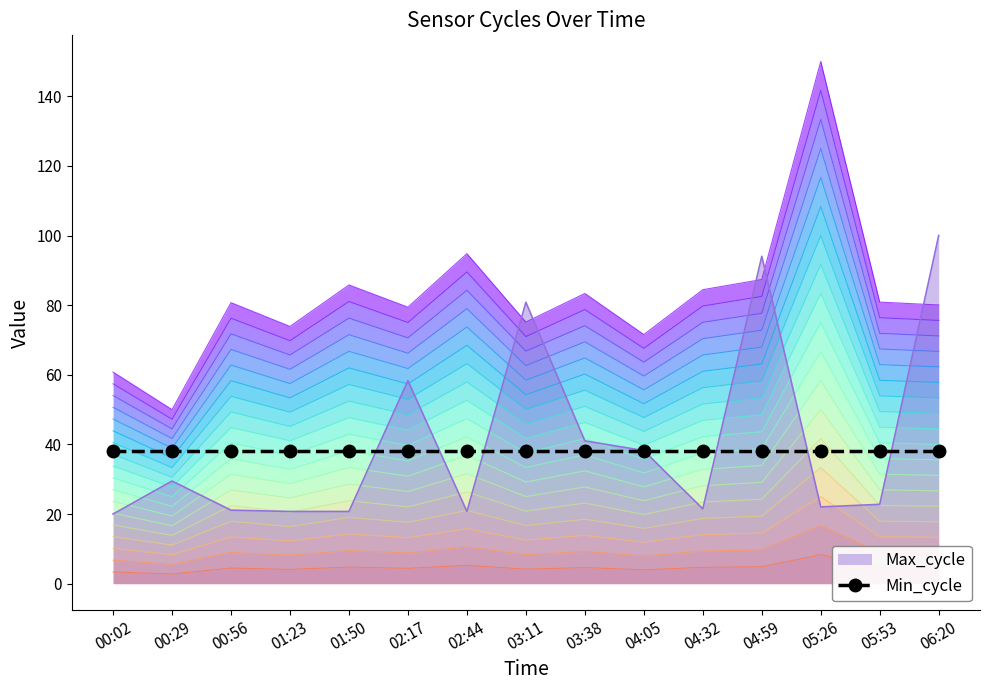

At how many categories does at least one series exceed 51?

4